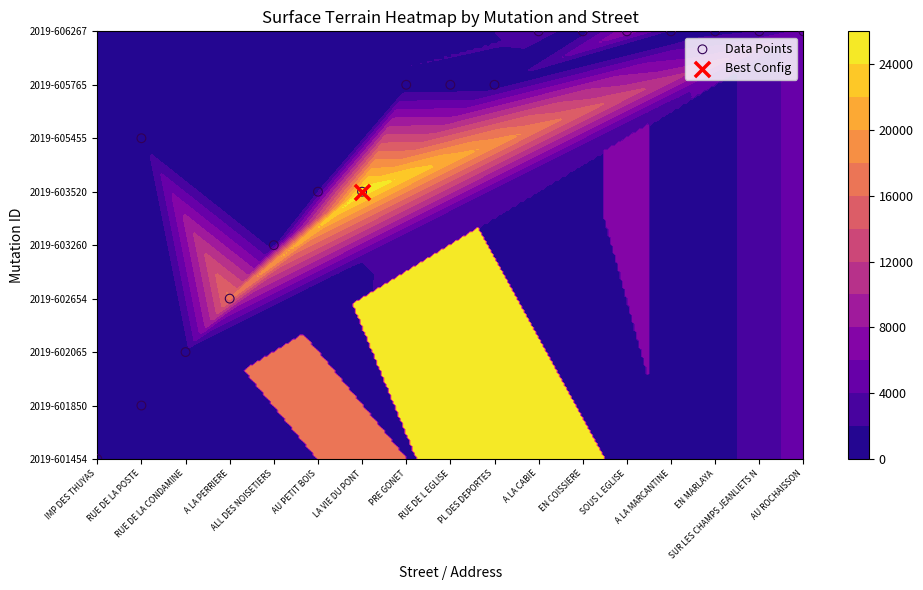

The chart shows a value of 8 at A LA MARCANTINE. True or false?

True